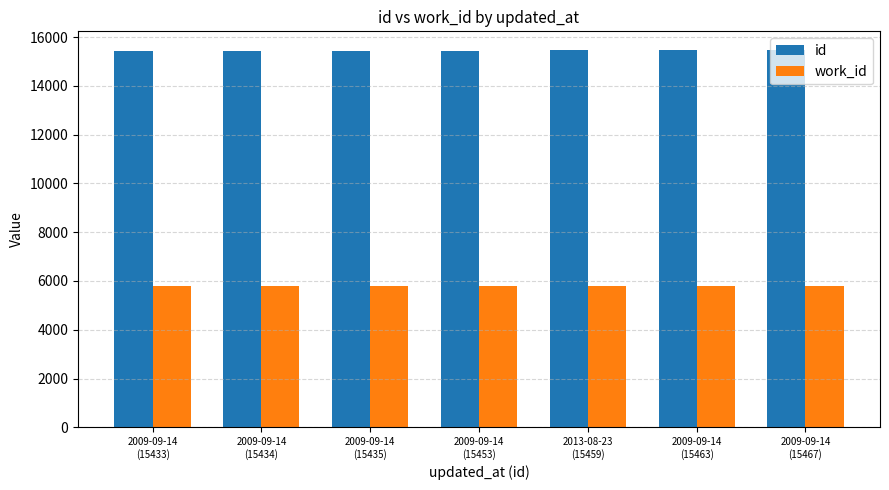

What position from the left is 2009-09-14
(15453)?

4